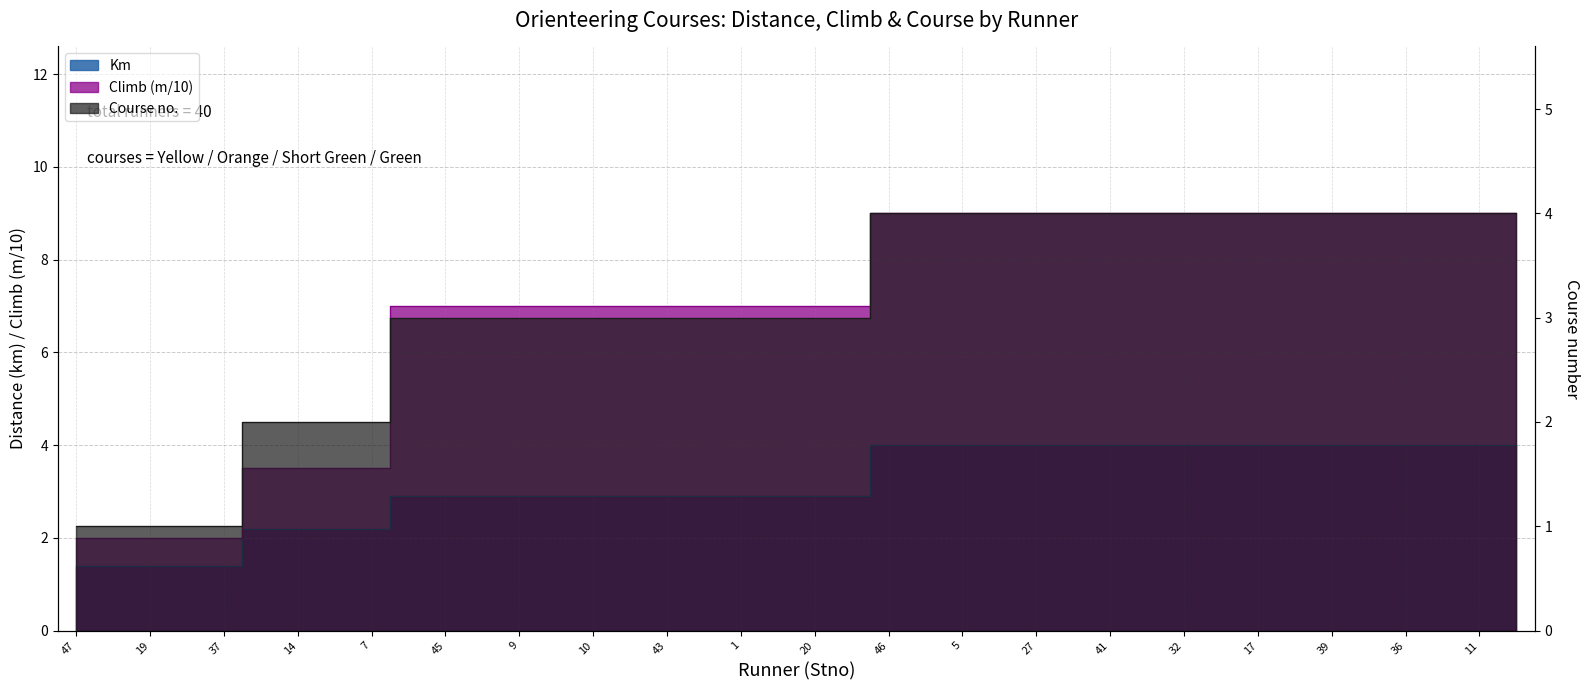

Reading left to right, extract all data points from this chart.

Km: 1.4	1.4	1.4	1.4	1.4	2.2	2.2	2.2	2.2	2.9	2.9	2.9	2.9	2.9	2.9	2.9	2.9	2.9	2.9	2.9	2.9	2.9	4.0	4.0	4.0	4.0	4.0	4.0	4.0	4.0	4.0	4.0	4.0	4.0	4.0	4.0	4.0	4.0	4.0	4.0
m: 2.0	2.0	2.0	2.0	2.0	3.5	3.5	3.5	3.5	7.0	7.0	7.0	7.0	7.0	7.0	7.0	7.0	7.0	7.0	7.0	7.0	7.0	9.0	9.0	9.0	9.0	9.0	9.0	9.0	9.0	9.0	9.0	9.0	9.0	9.0	9.0	9.0	9.0	9.0	9.0
Course no.: 1.0	1.0	1.0	1.0	1.0	2.0	2.0	2.0	2.0	3.0	3.0	3.0	3.0	3.0	3.0	3.0	3.0	3.0	3.0	3.0	3.0	3.0	4.0	4.0	4.0	4.0	4.0	4.0	4.0	4.0	4.0	4.0	4.0	4.0	4.0	4.0	4.0	4.0	4.0	4.0